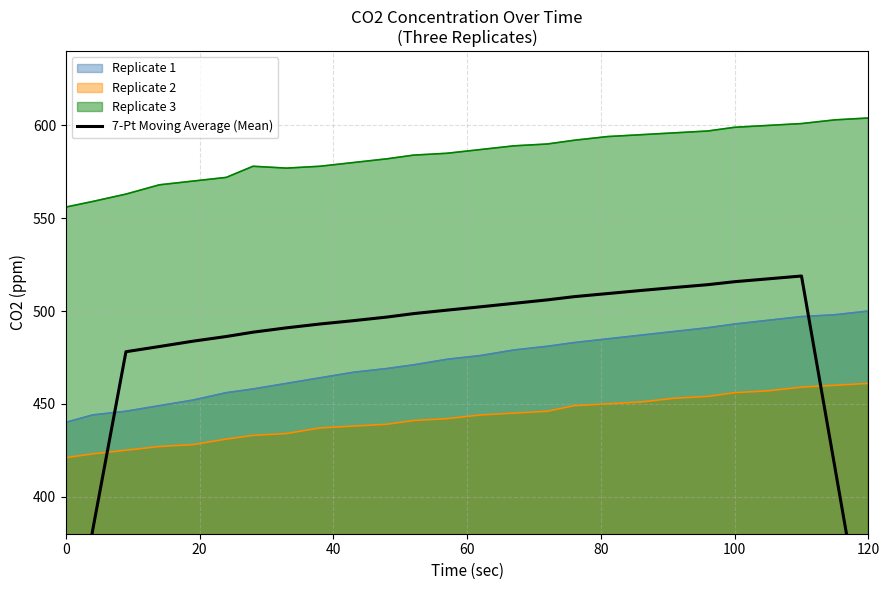

What is the maximum value for Replicate 2?

461